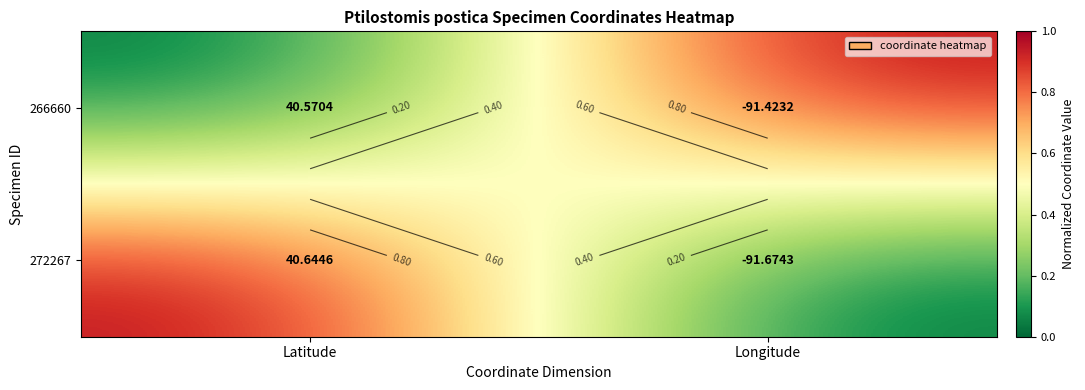

Where is 266660 nearest to the value 0?

Latitude